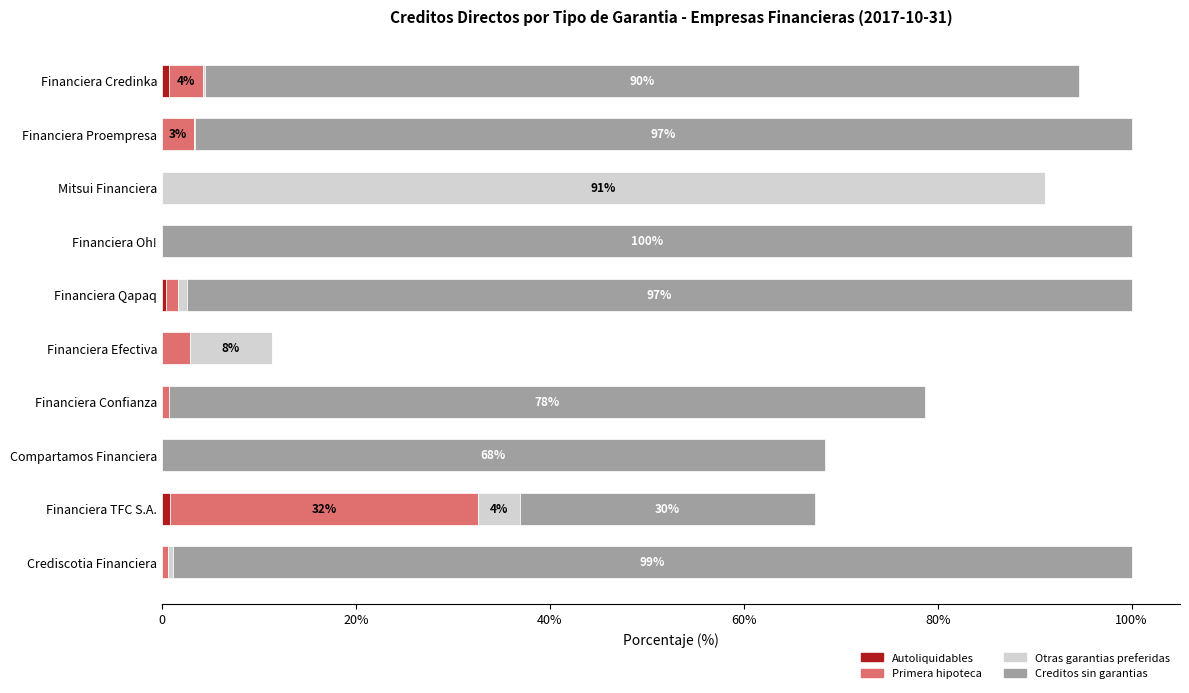

What is the difference between the maximum and minimum values in the Creditos sin garantias series?

100.0